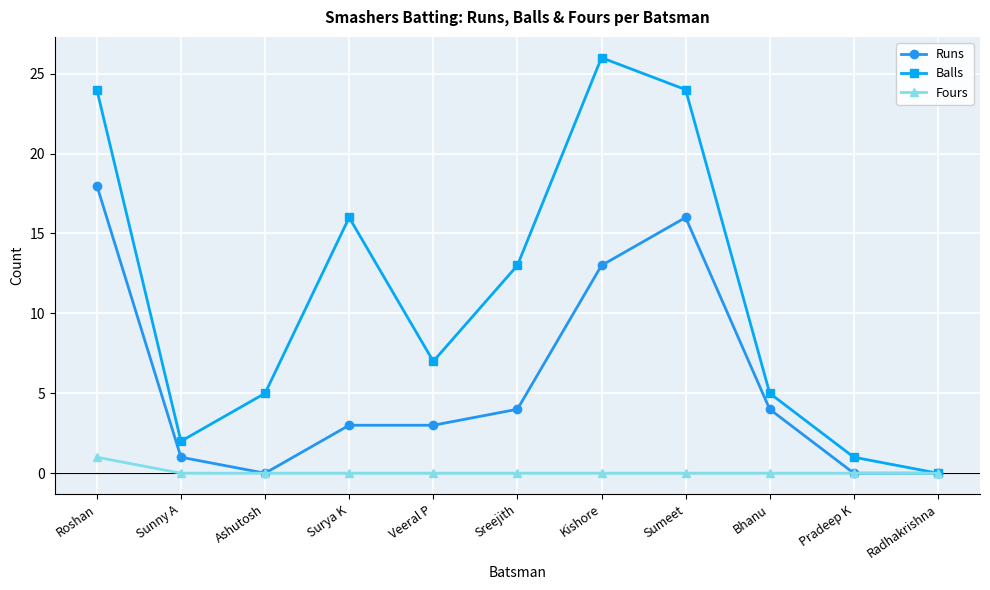

What is the label of the 6th point from the left?

Sreejith